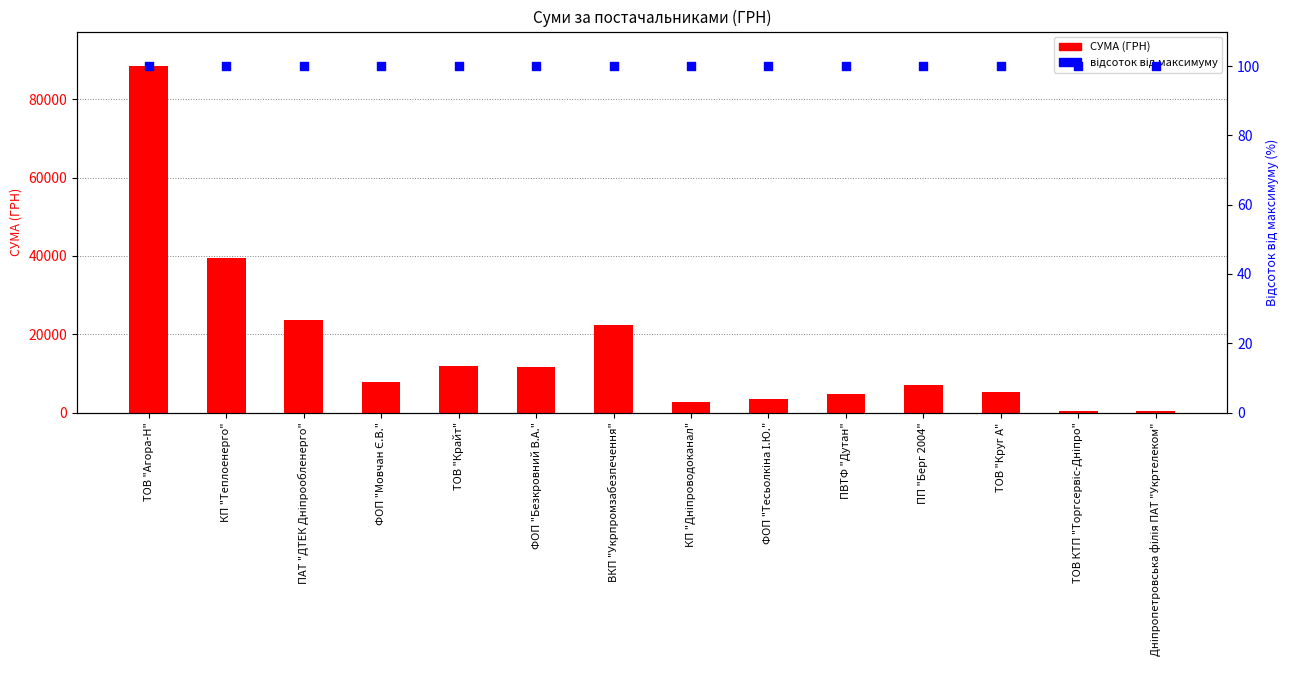

At which category is the sum across all series the highest?

ТОВ "Агора-Н"